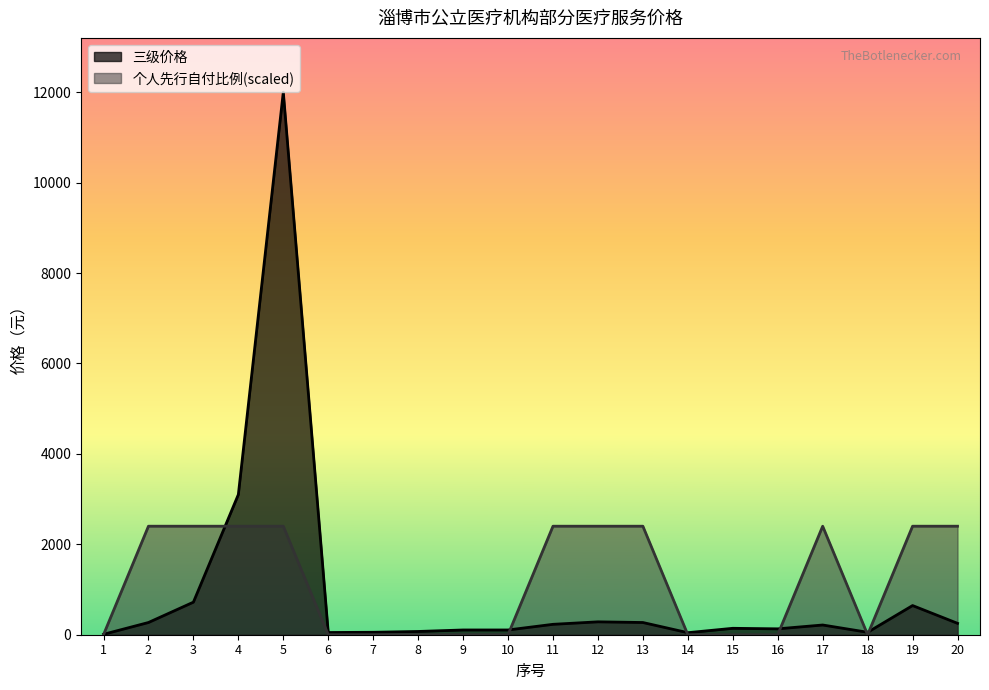

What is the difference between the maximum and minimum values in the 三级价格 series?

11991